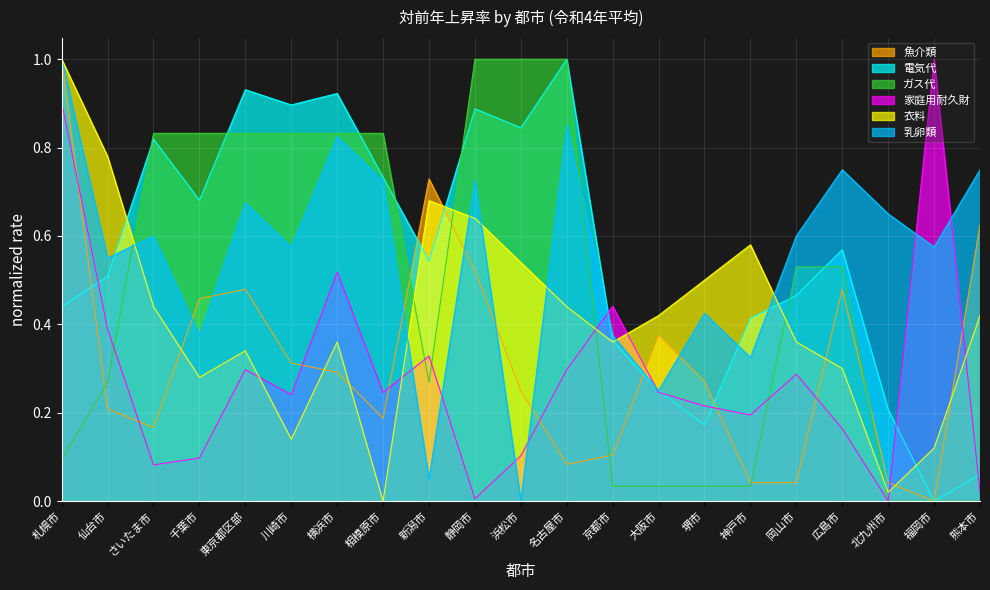

Where do 魚介類 and 衣料 first cross each other?

さいたま市 and 千葉市